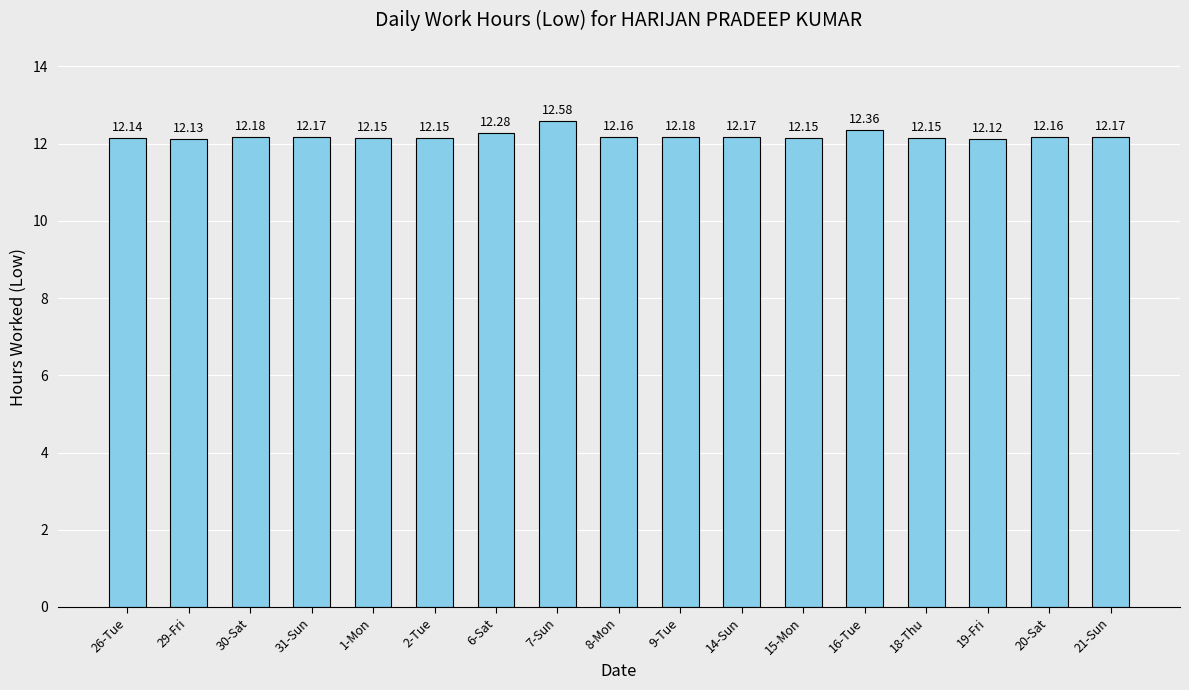

Read the value at 19-Fri.

12.1